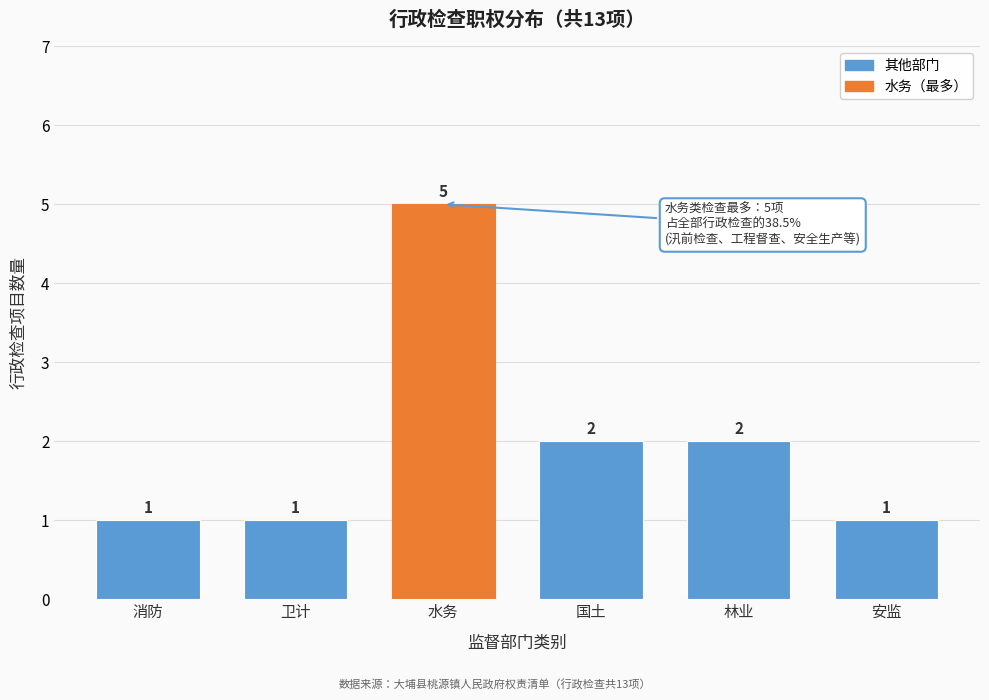

Reading left to right, what are all the values shown in this chart?

1	1	5	2	2	1